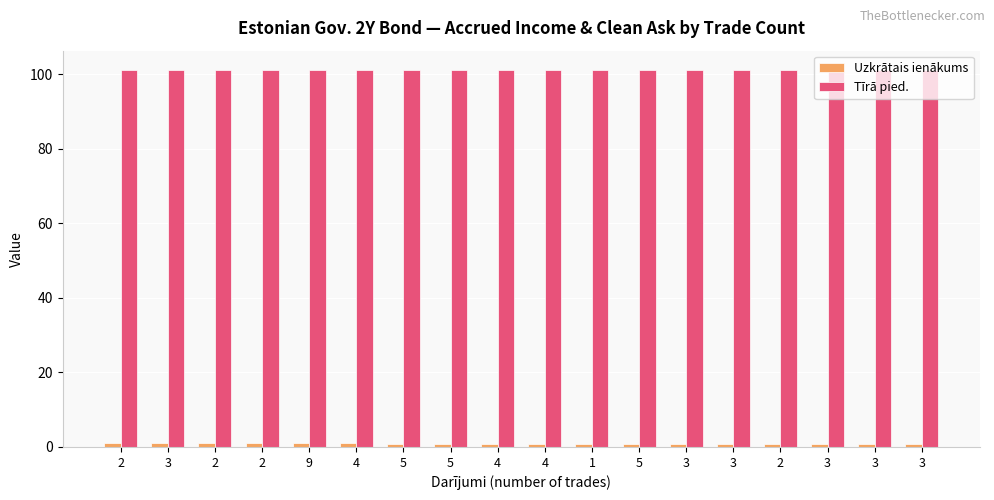

Reading left to right, list all the values displayed in this chart.

Uzkrātais ienākums: 2=1.0	3=1.0	2=1.0	2=1.0	9=1.0	4=1.0	5=0.9	5=0.9	4=0.9	4=0.9	1=0.8	5=0.8	3=0.8	3=0.8	2=0.8	3=0.8	3=0.8	3=0.8
Tīrā pied.: 2=101.1	3=101.1	2=101.1	2=101.2	9=101.2	4=101.0	5=101.2	5=101.0	4=101.0	4=101.0	1=101.0	5=101.0	3=101.0	3=101.1	2=101.1	3=101.1	3=101.1	3=101.2